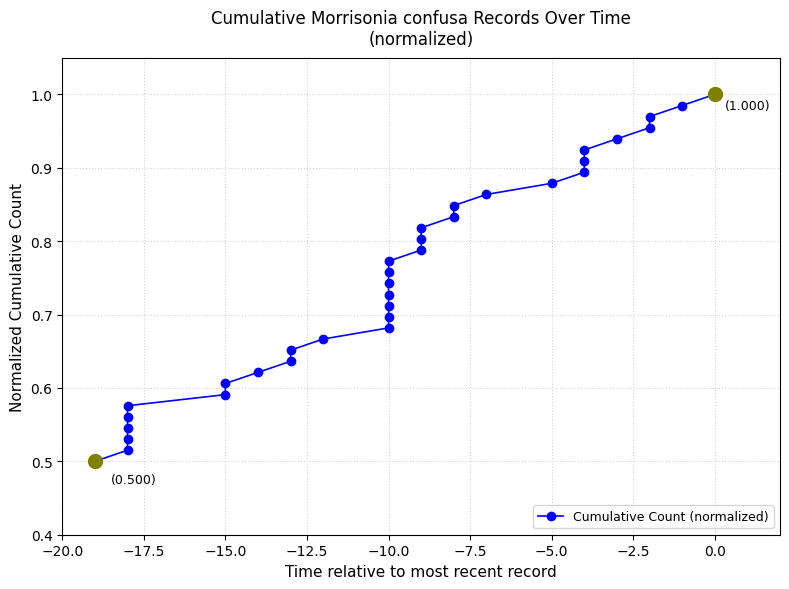

What is the difference between the maximum and minimum values?

0.5